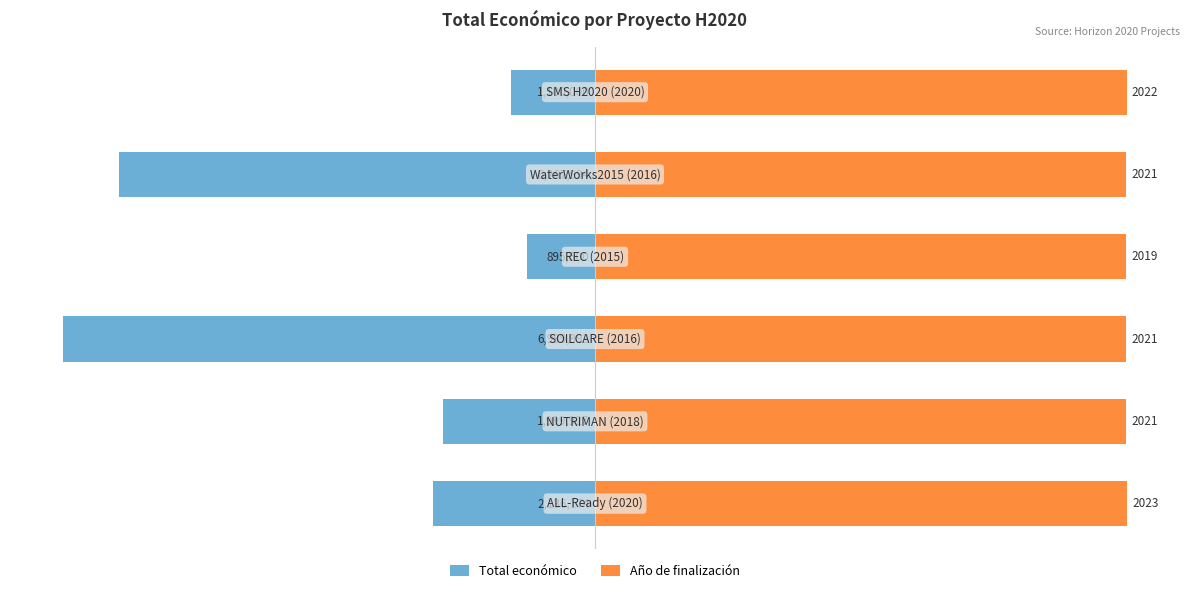

The value of Total económico at 2 is -25.6. True or false?

False